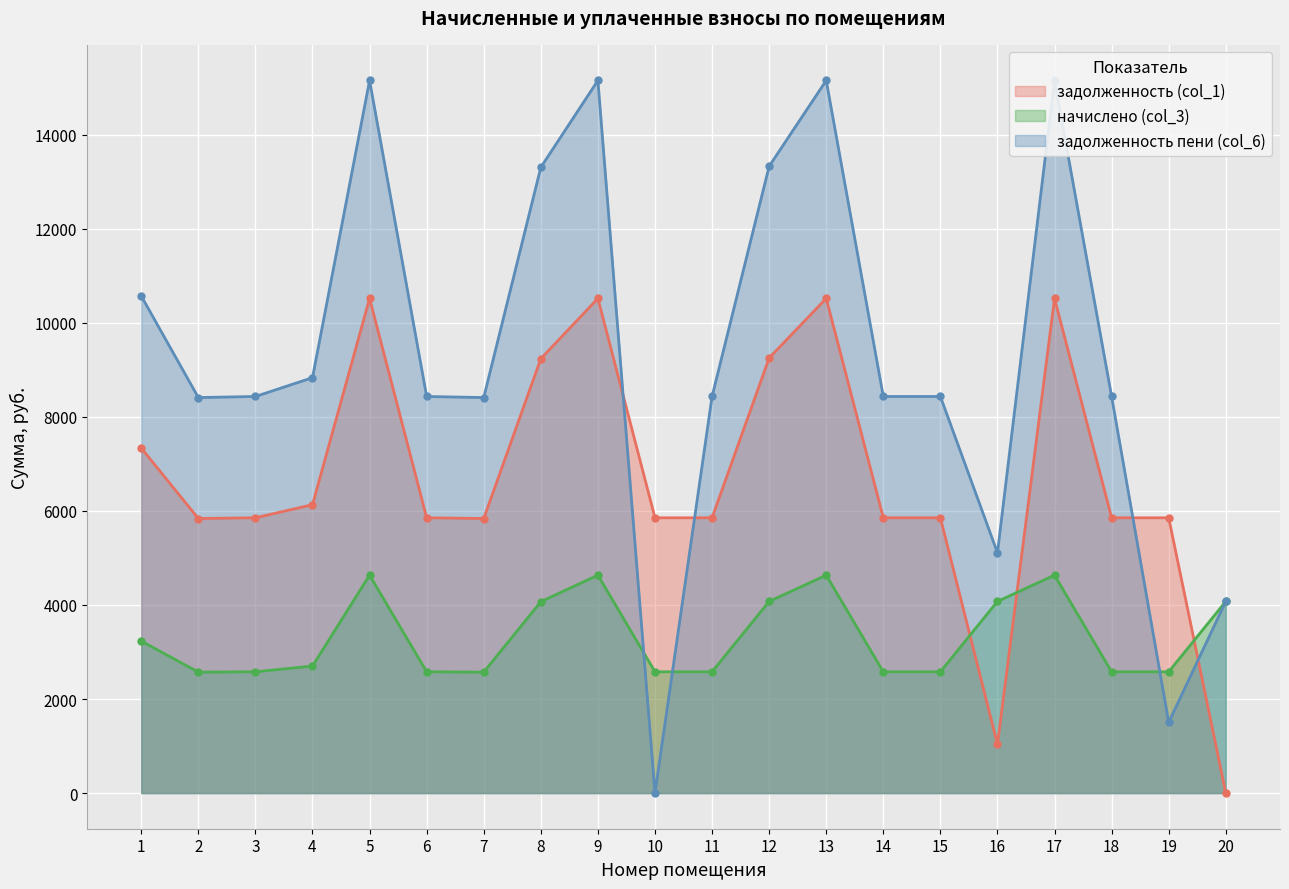

At which category does начислено (col_3) reach its first local valley?

2